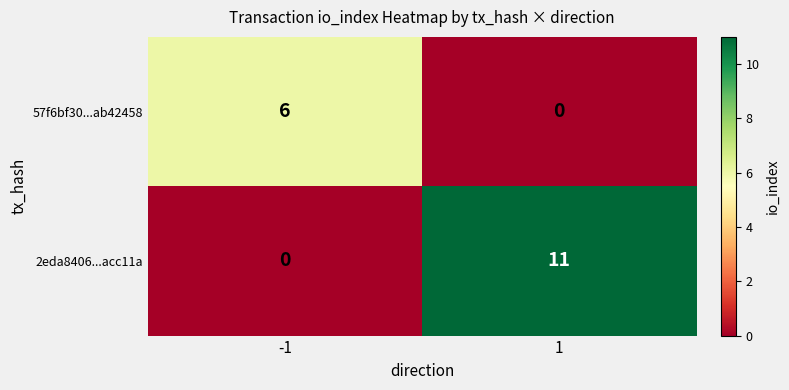

What is the highest value of the 2eda8406...acc11a series?

11